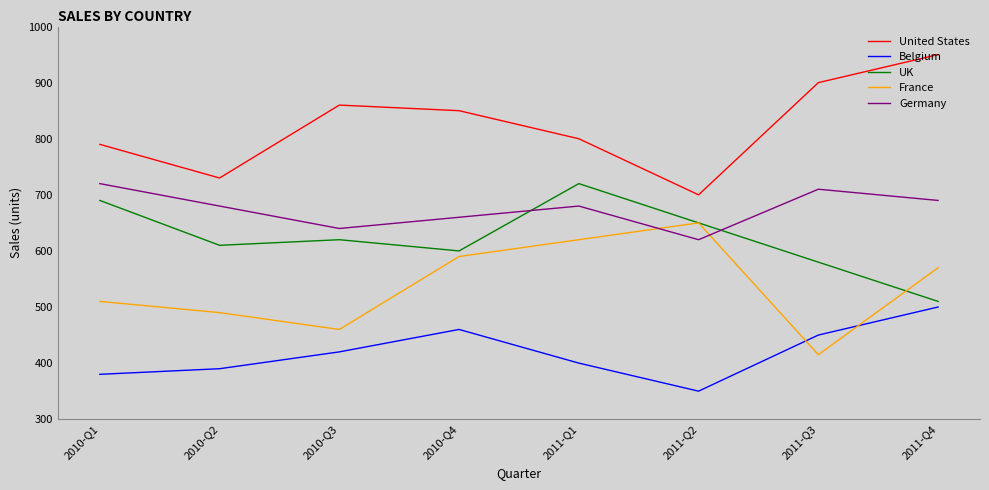

Between 2010-Q2 and 2010-Q3, which series saw the biggest shift?

United States